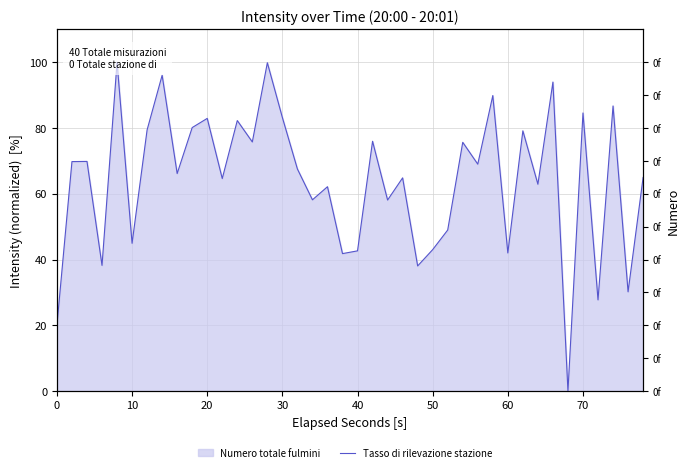

The value at 10 is 61.5. True or false?

False